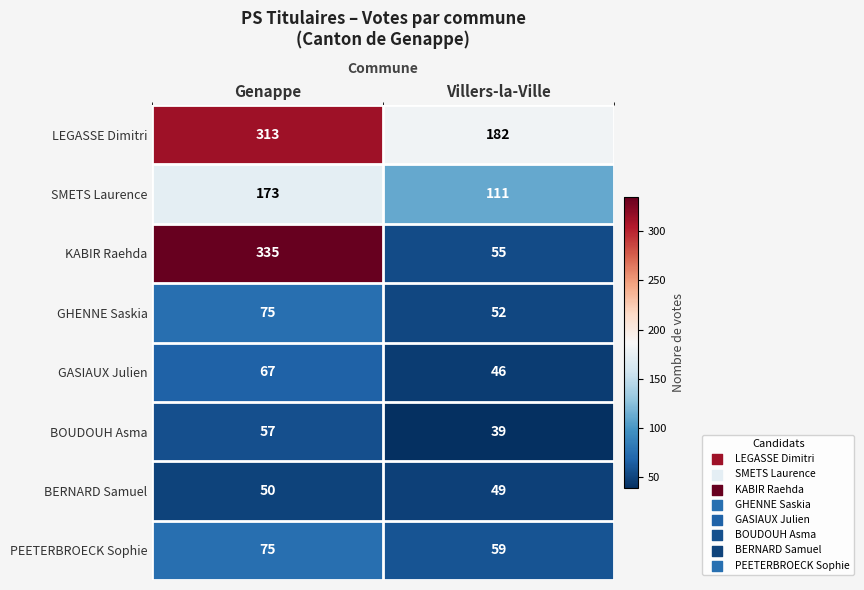

Which series has the largest total across all categories?

LEGASSE Dimitri